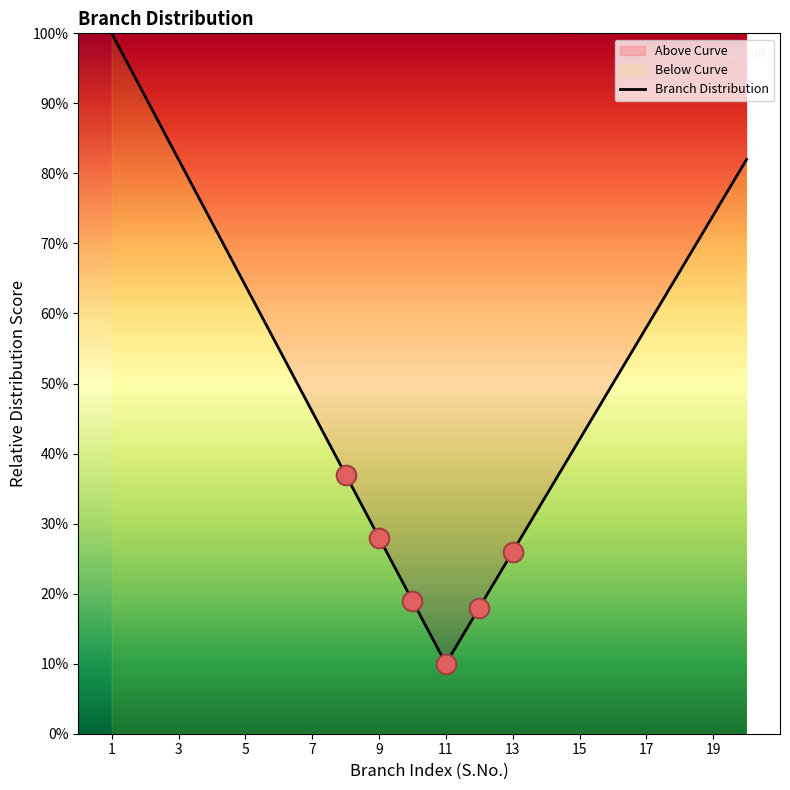

What is the ratio of the value at 1 to the value at 19?

1.4